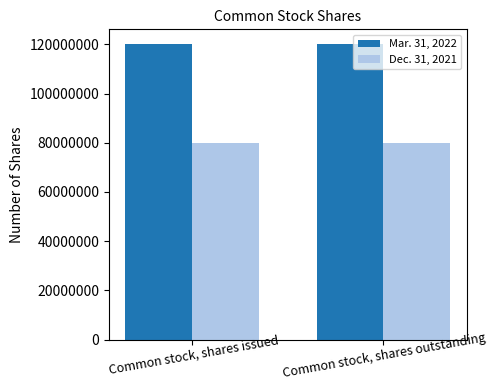

What is the sum of the Mar. 31, 2022 values at Common stock, shares outstanding and Common stock, shares issued?

240177632